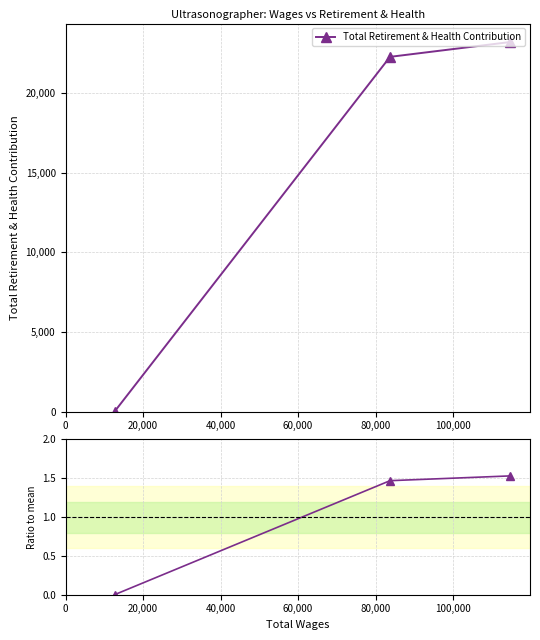

List the series in order of their overall mean, lowest first.

Ratio to mean, Total Retirement & Health Contribution